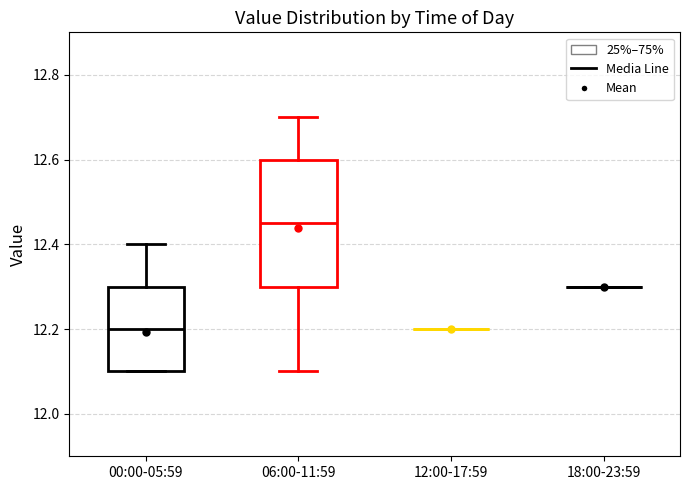

Comparing the boxes themselves (not the whiskers), which one is the tallest?

06:00-11:59